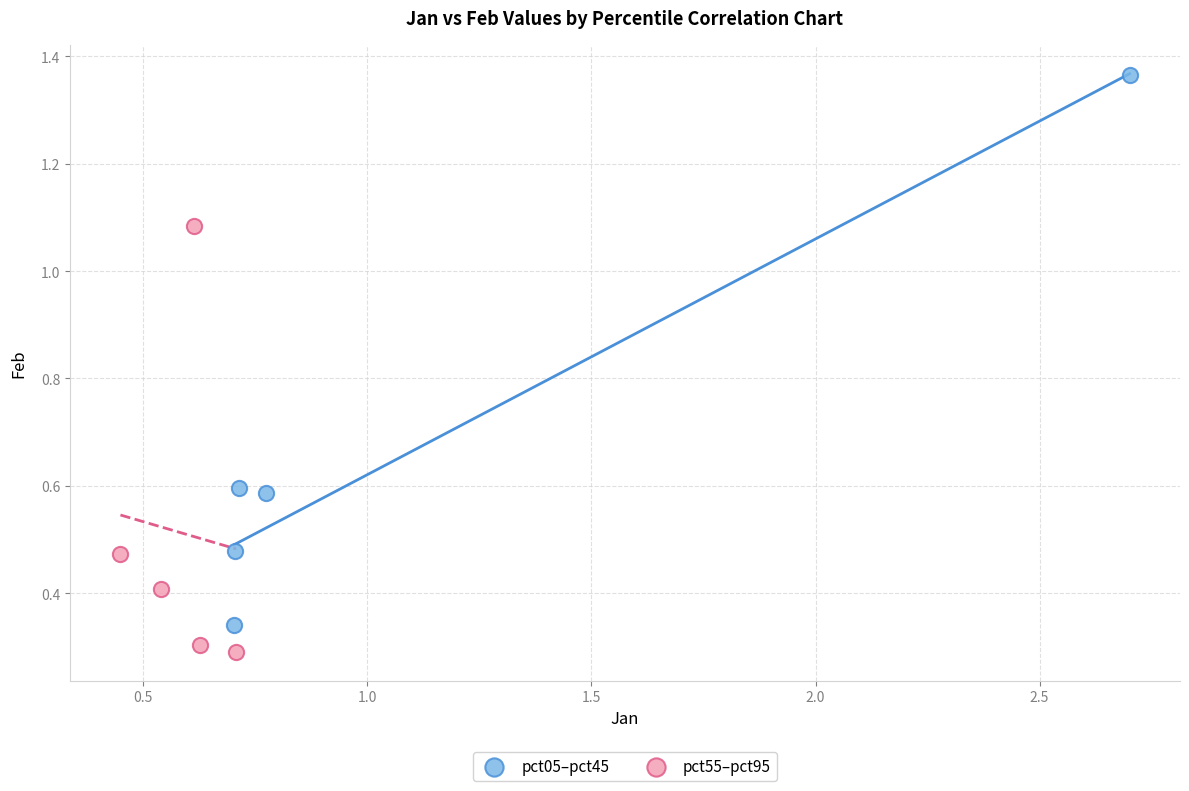

Which series has the largest Y range (max minus min)?

pct05–pct45